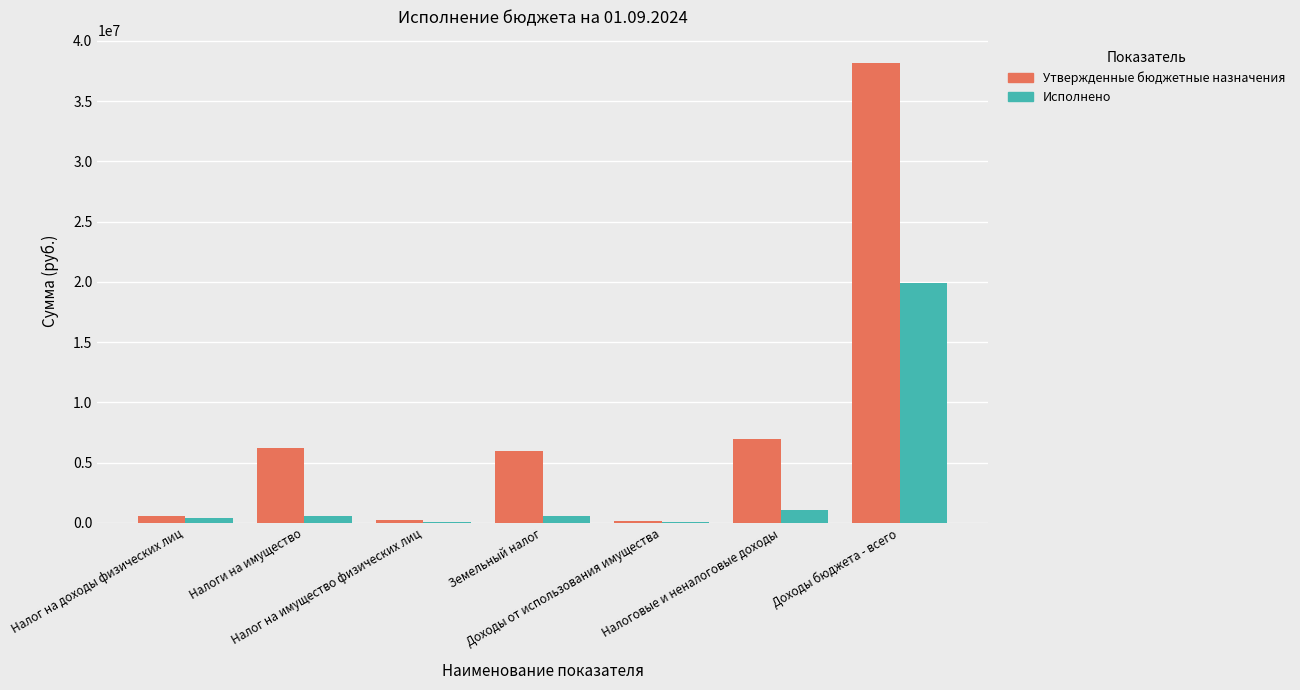

What is the maximum value for Исполнено?

19922796.8